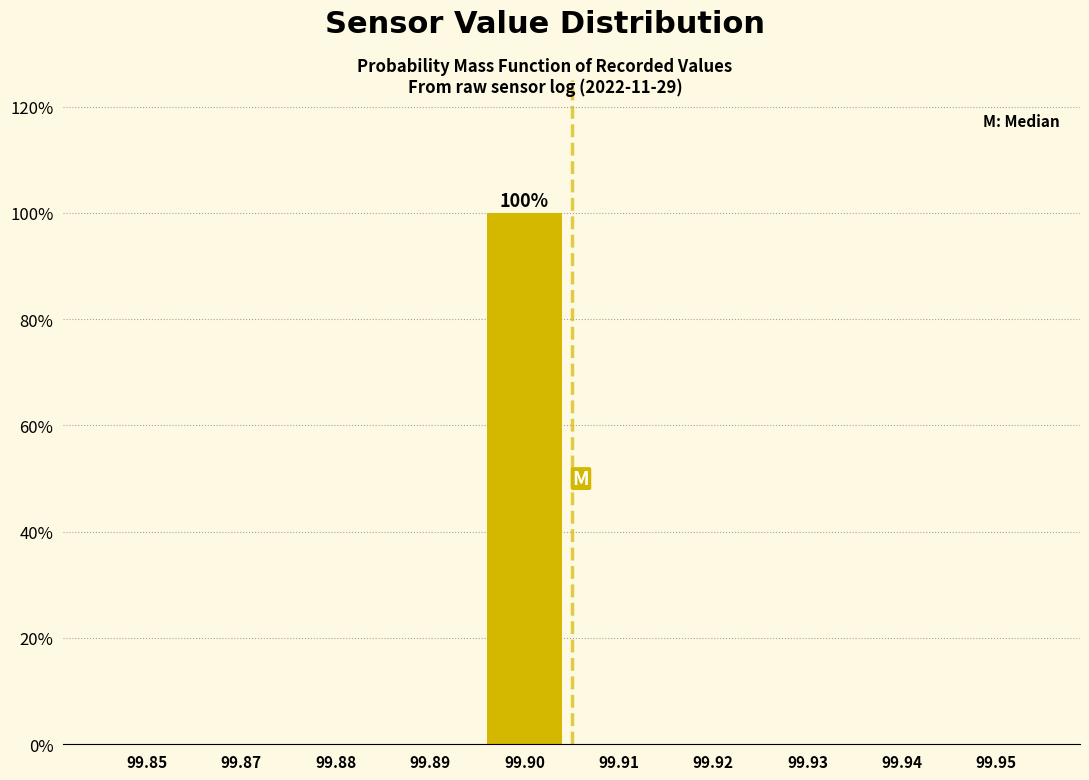

Reading left to right, list all the values displayed in this chart.

99.85=0	99.87=0	99.88=0	99.89=0	99.90=100	99.91=0	99.92=0	99.93=0	99.94=0	99.95=0